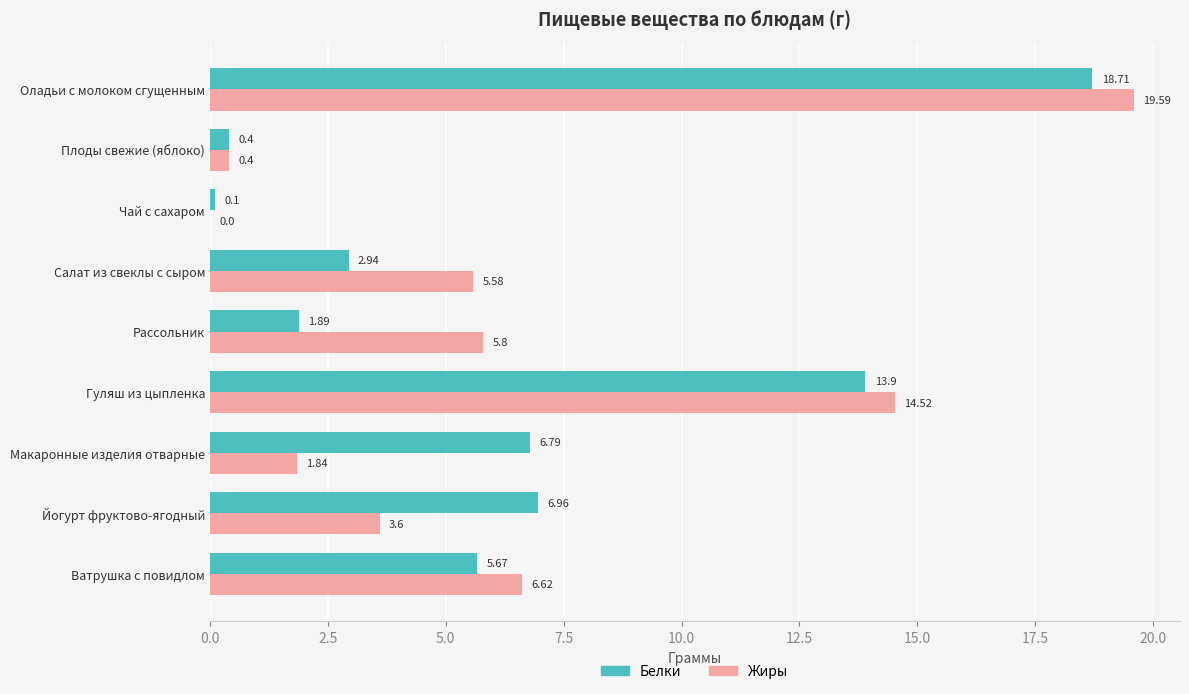

At which category is the sum across all series the highest?

Оладьи с молоком сгущенным